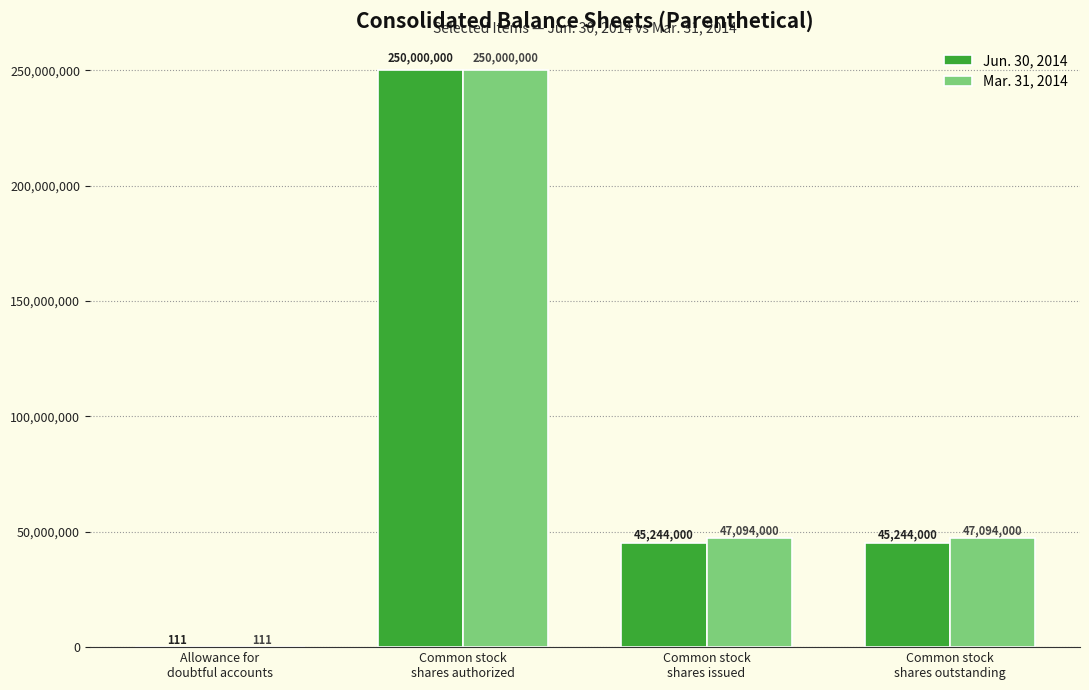

Reading right to left, what are all the values shown in this chart?

Jun. 30, 2014: Common stock
shares outstanding=45244000	Common stock
shares issued=45244000	Common stock
shares authorized=250000000	Allowance for
doubtful accounts=111
Mar. 31, 2014: Common stock
shares outstanding=47094000	Common stock
shares issued=47094000	Common stock
shares authorized=250000000	Allowance for
doubtful accounts=111